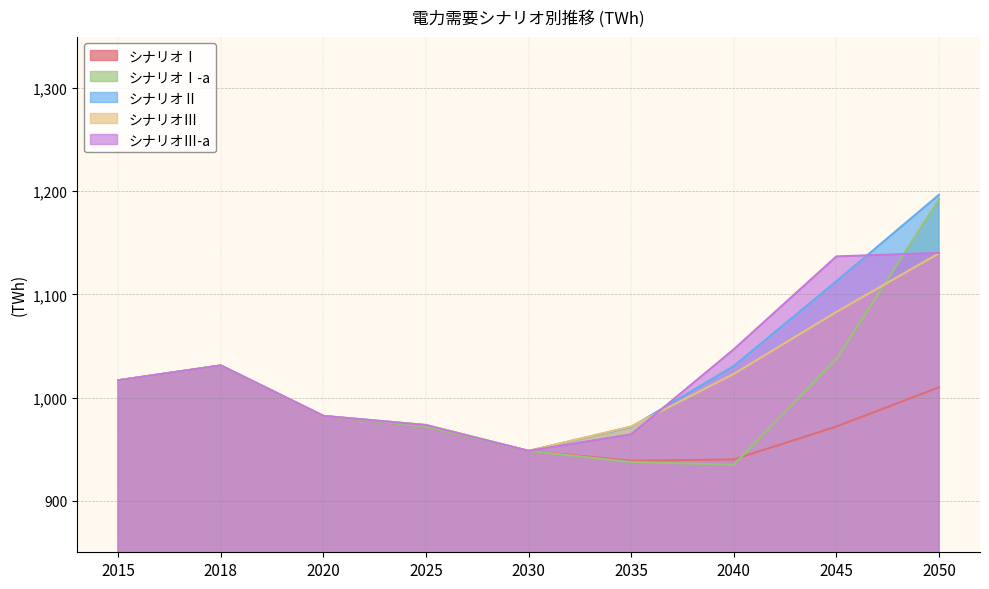

What is the difference between the シナリオⅡ values at 2020 and 2035?

10.8